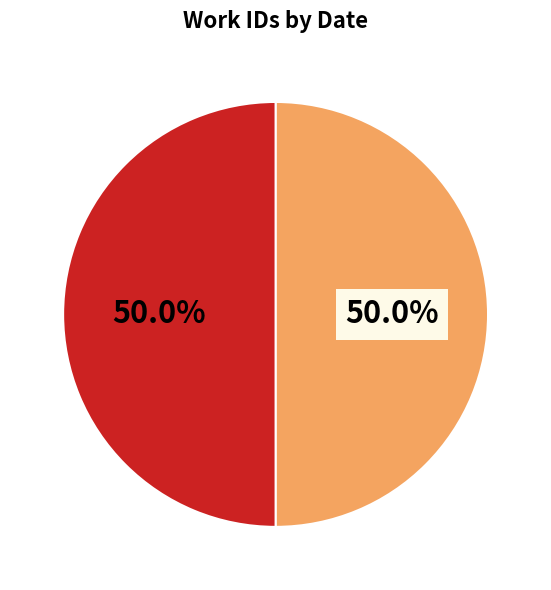

How many slices are in this pie chart?

2